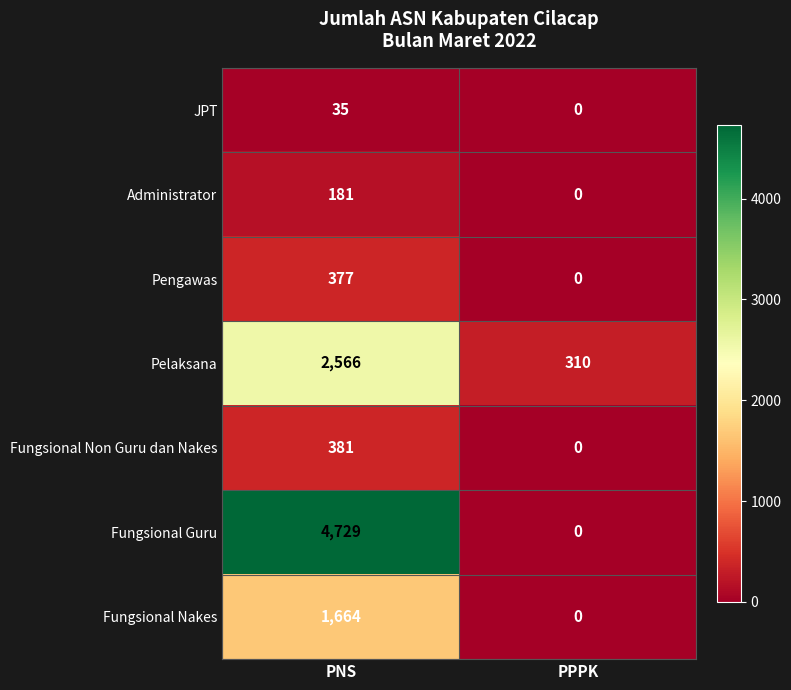

Between PNS and PPPK, which series saw the biggest shift?

Fungsional Guru